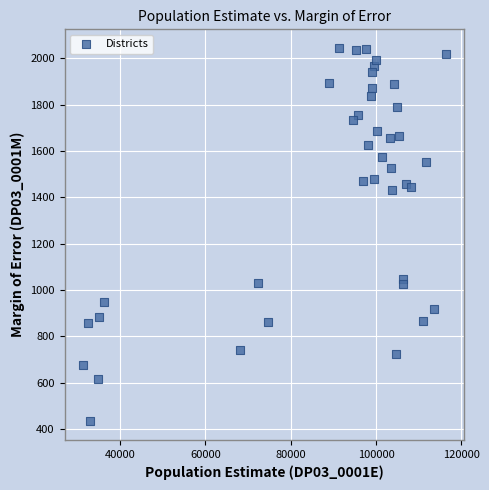

What is the range of X values (max minus min)?

84965